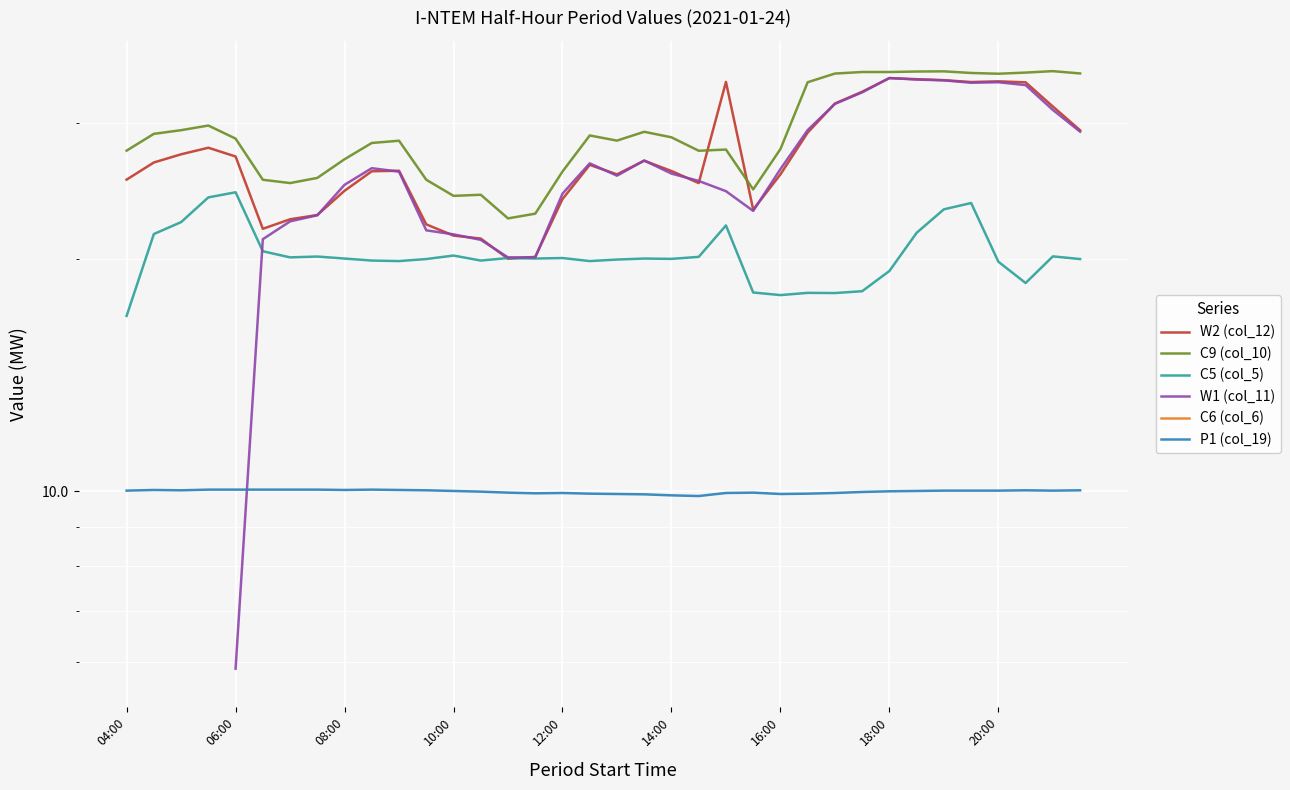

What are all the series names shown in the legend?

W2 (col_12), C9 (col_10), C5 (col_5), W1 (col_11), C6 (col_6), P1 (col_19)